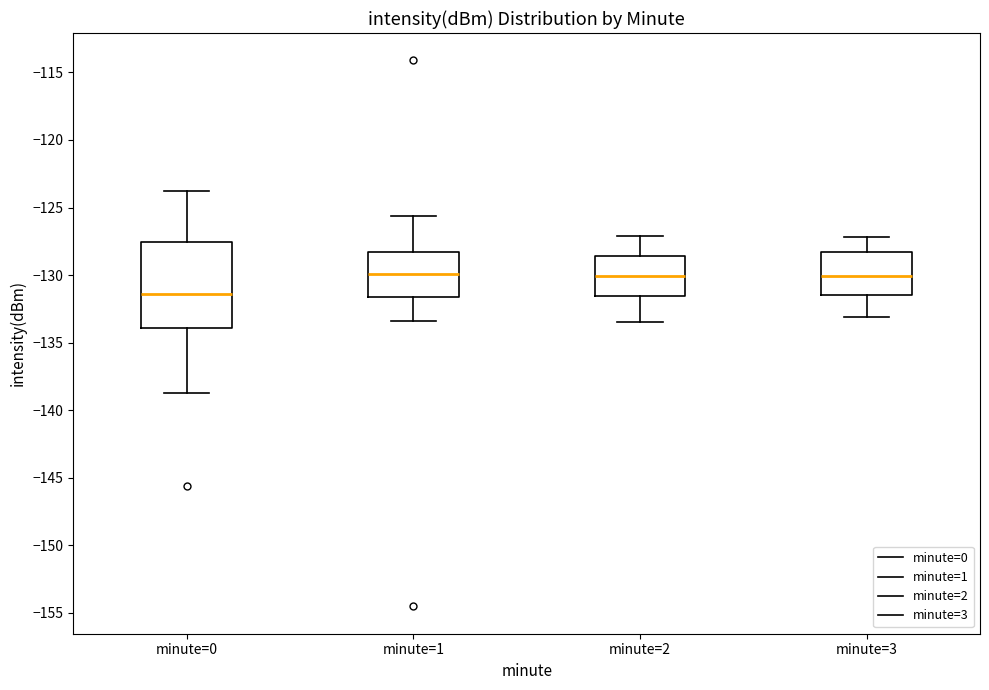

Comparing the boxes themselves (not the whiskers), which one is the tallest?

minute=0